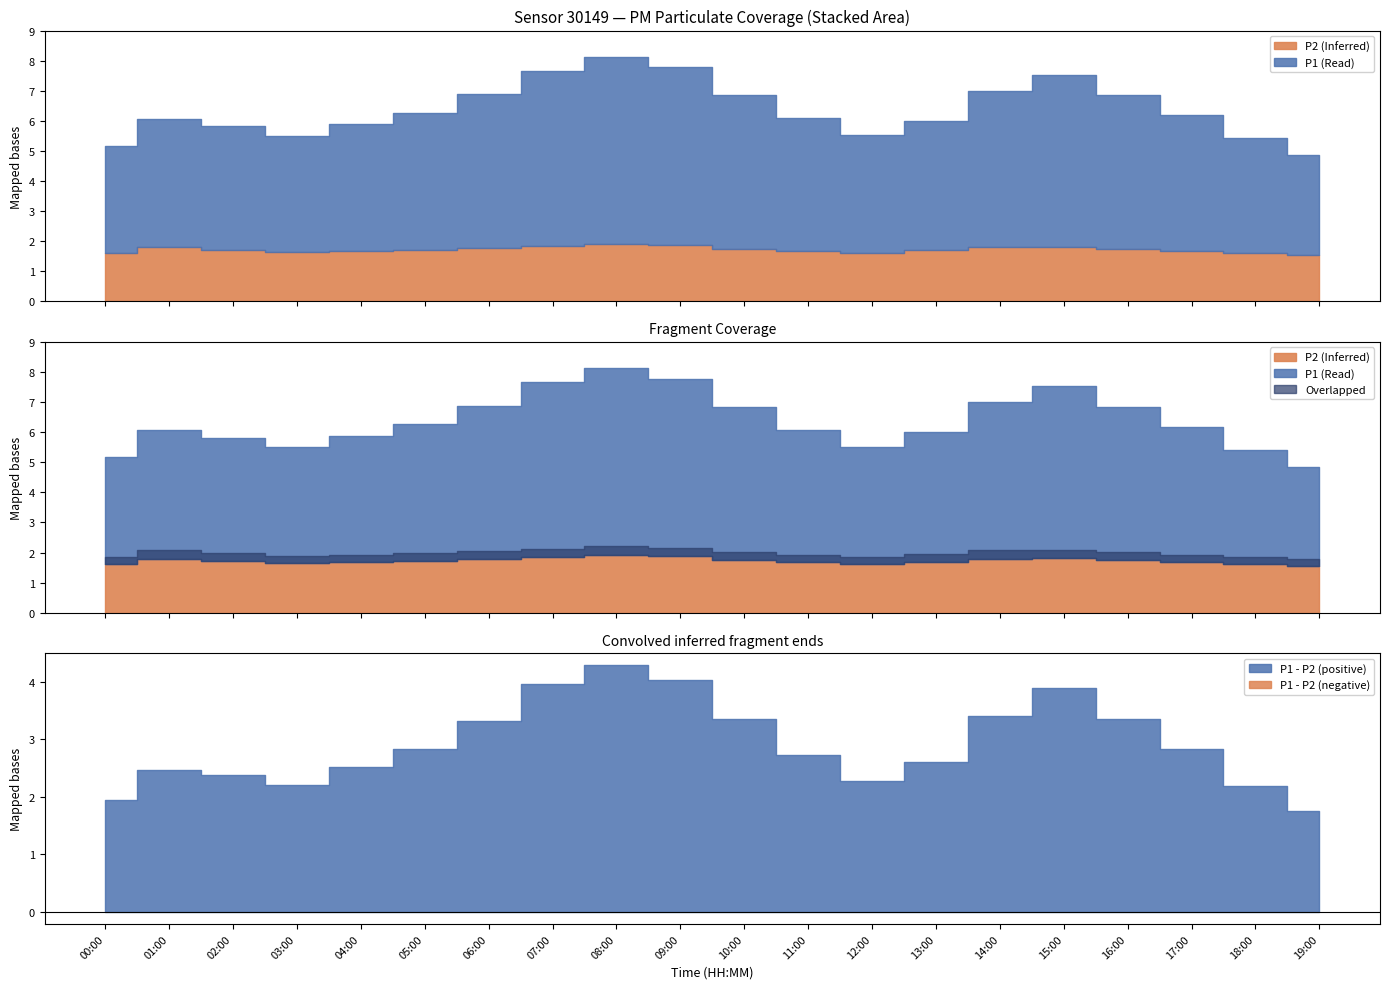

What position from the left is 01:00?

2